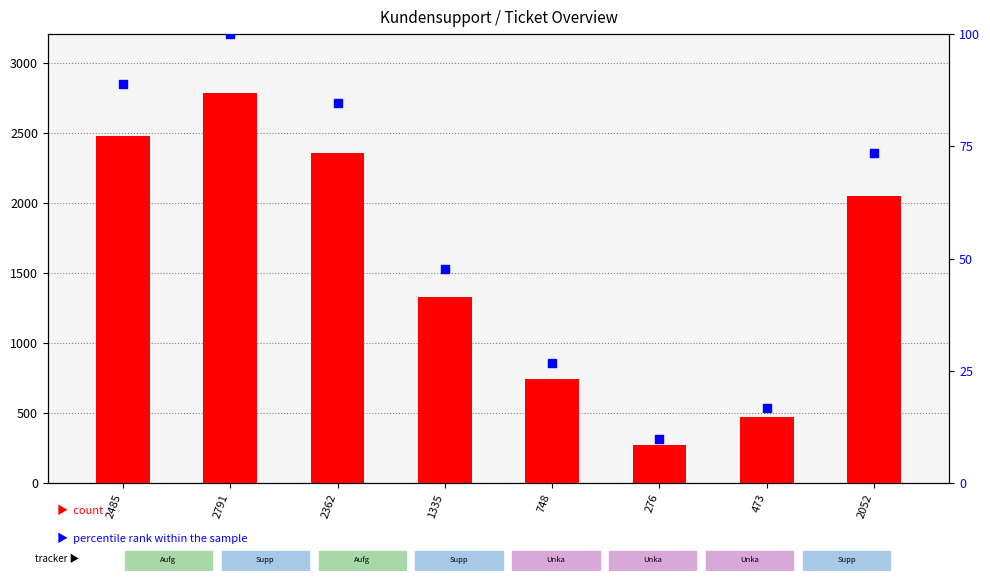

At how many categories does at least one series exceed 1235?

5